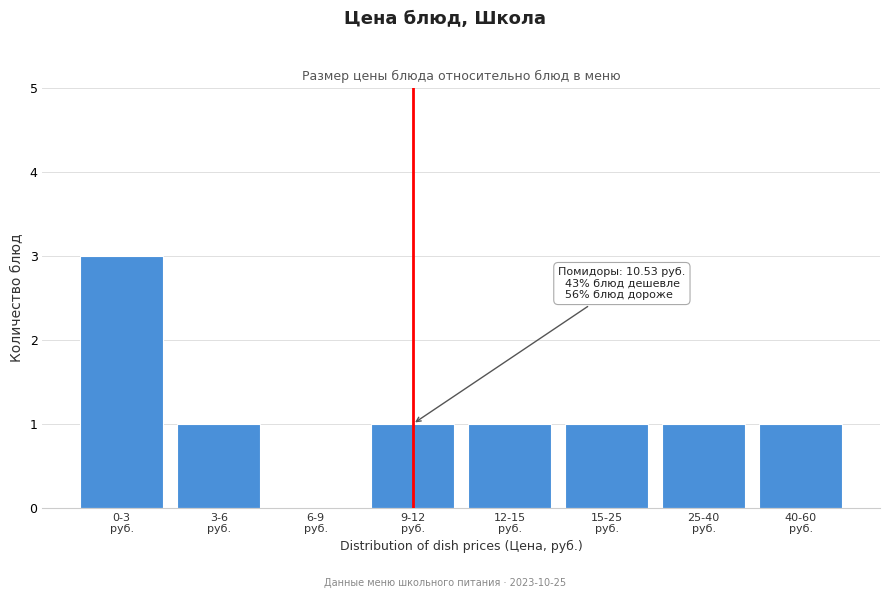

What is the sum of all values?

9